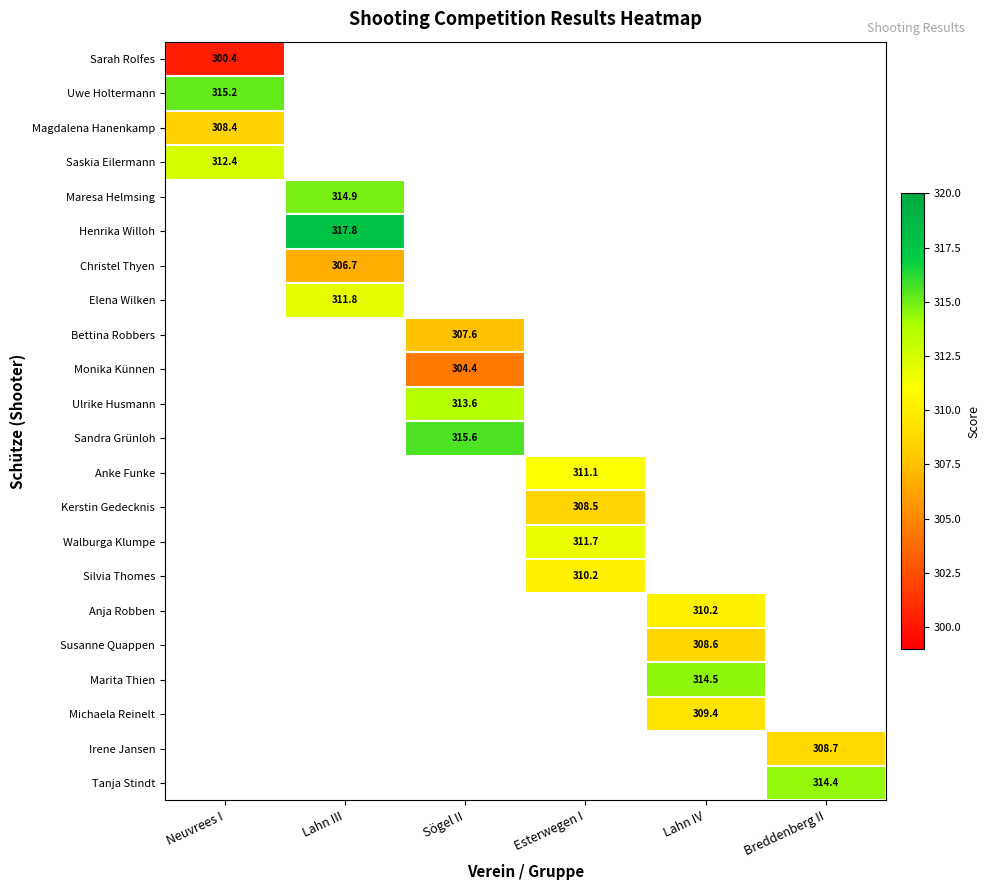

At which category does the chart reach its minimum across all series?

Neuvrees I